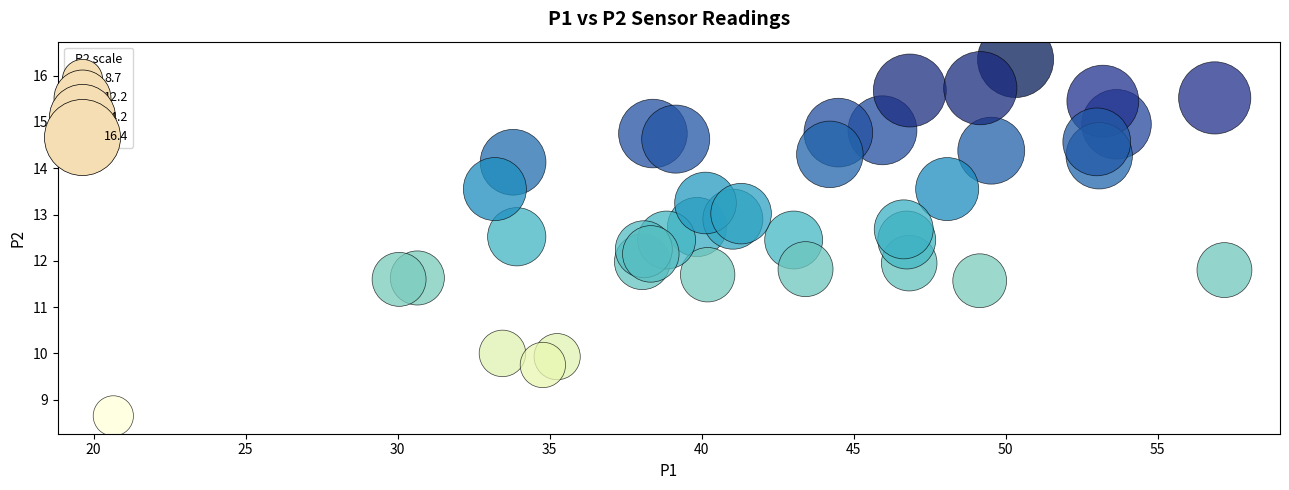

What is the range of Y values (max minus min)?

7.7